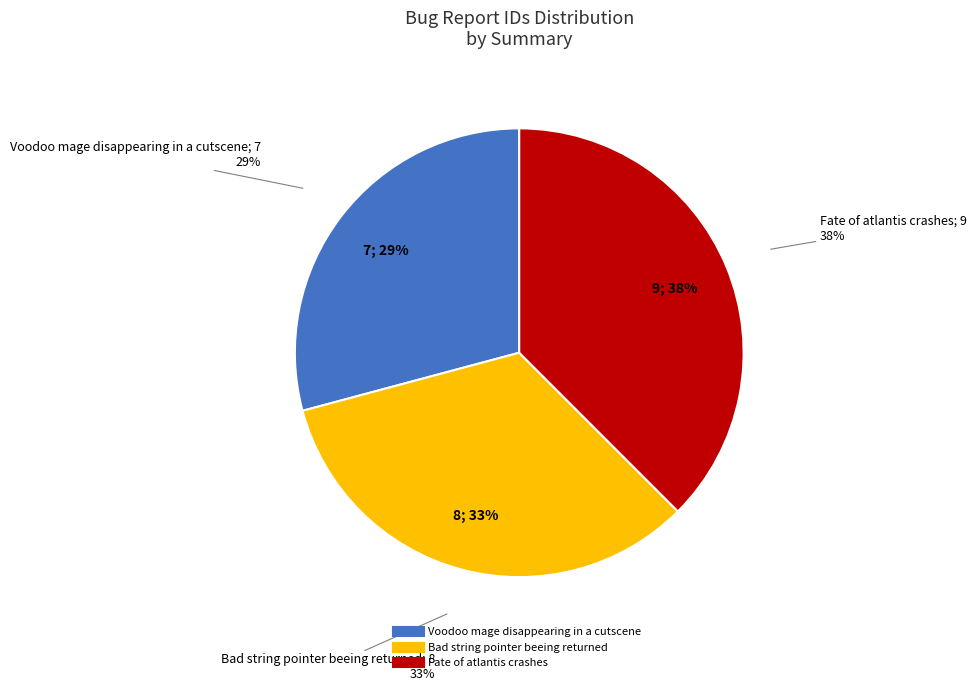

Is Fate of atlantis crashes the majority of the pie?

No